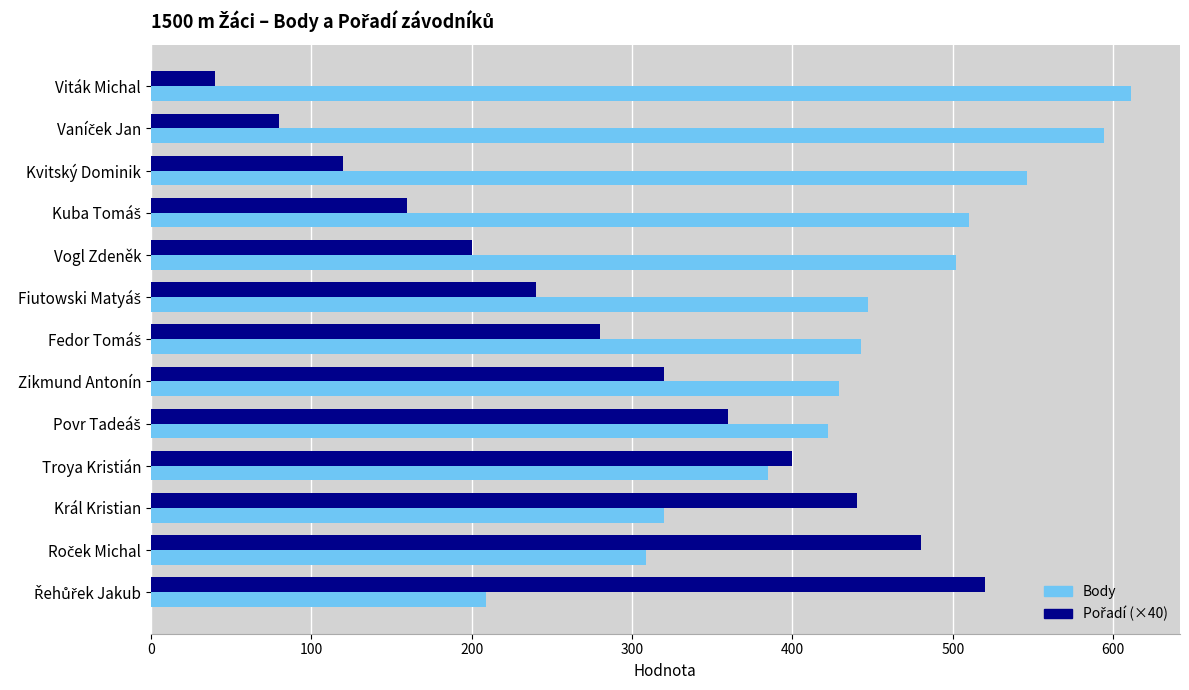

Which series has the largest total across all categories?

Body